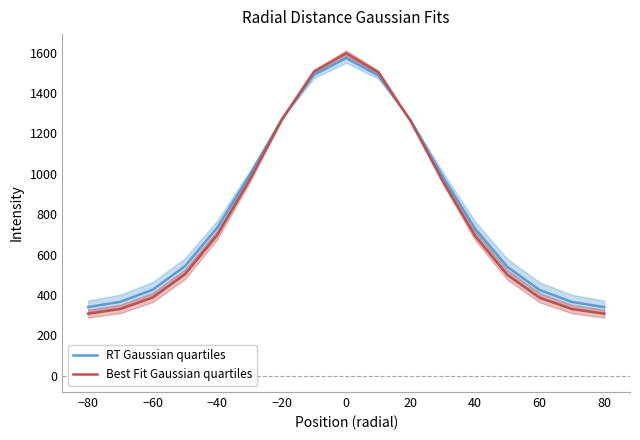

What is the lowest value of the RT Gaussian quartiles series?

339.9